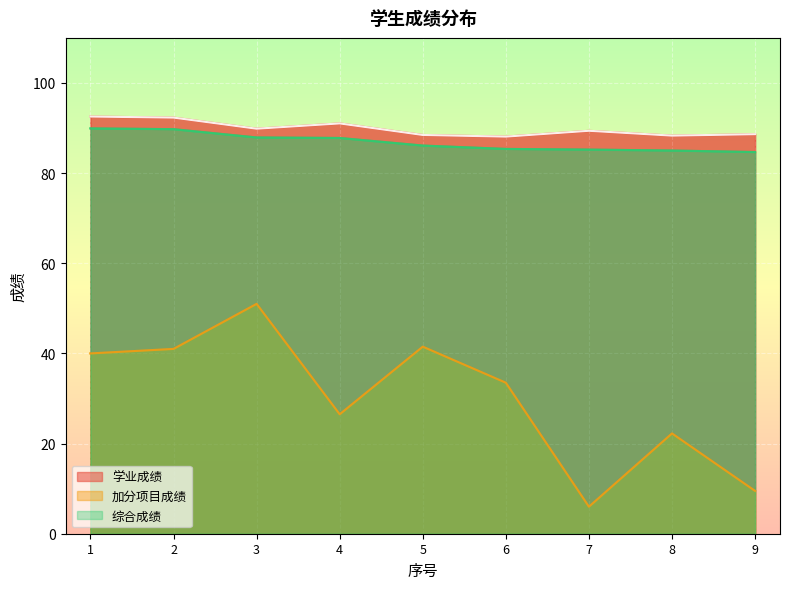

True or false: 综合成绩 has a value of 59.2 at 5.

False